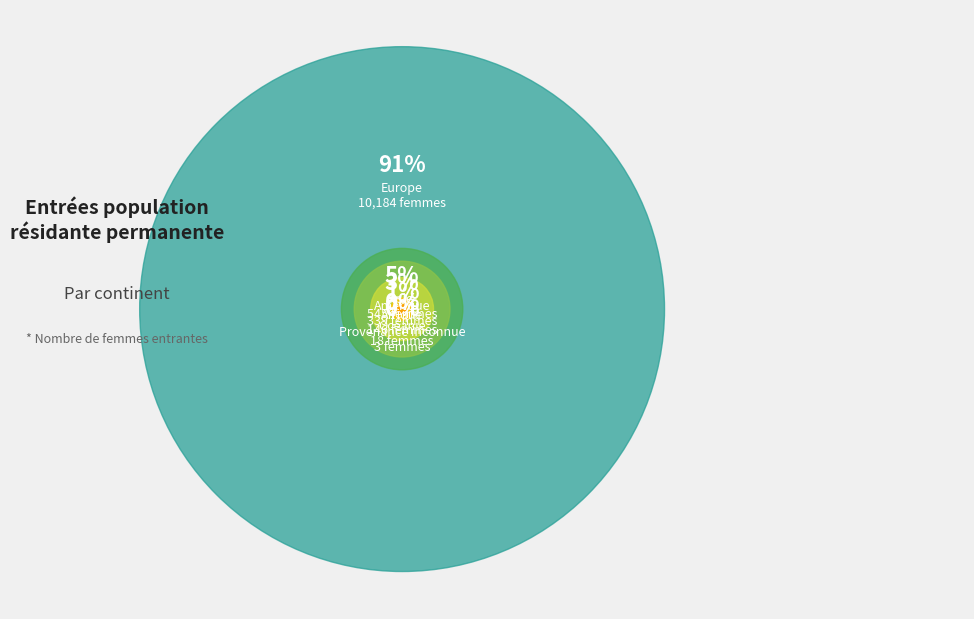

Is it true that Europe is 91% of the pie?

True